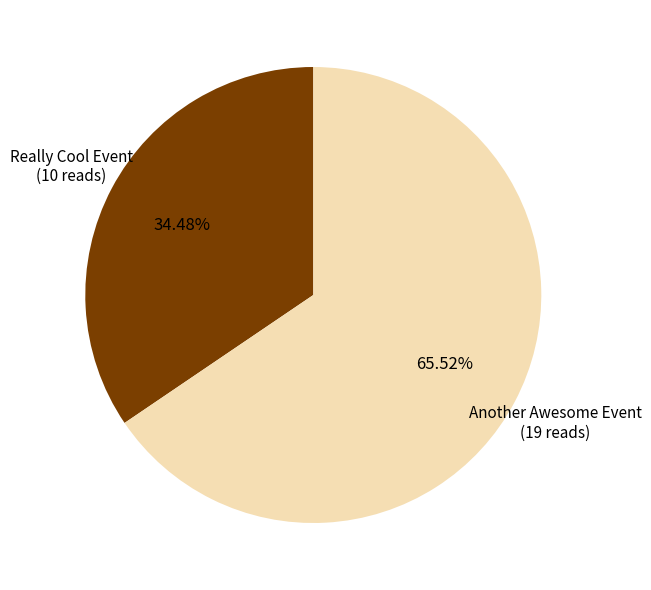

Which category has the biggest portion of the pie?

Another Awesome Event